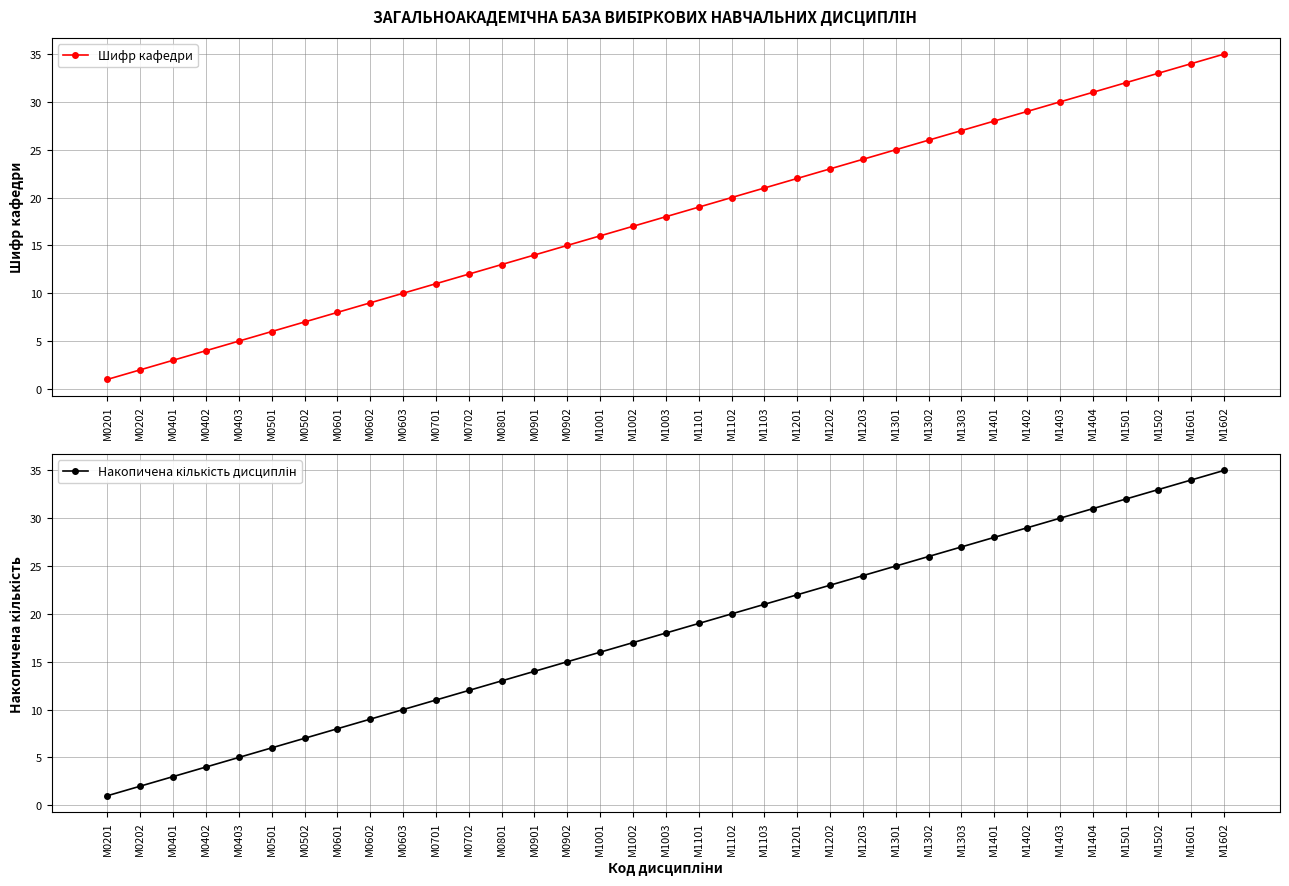

The value of Накопичена кількість дисциплін at М0401 is 5. True or false?

False